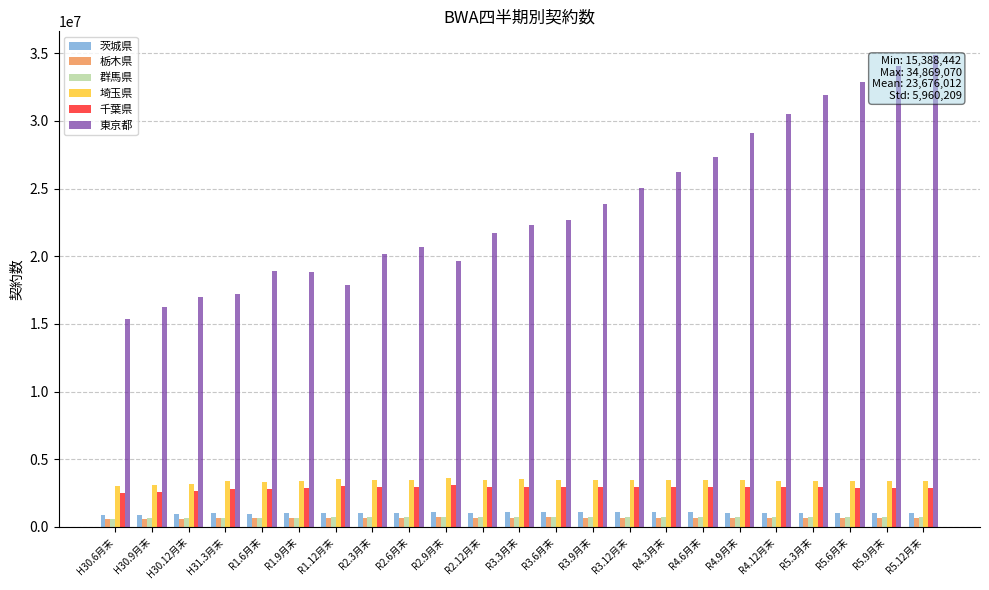

What is the difference between the maximum and second lowest values in the 栃木県 series?

122960